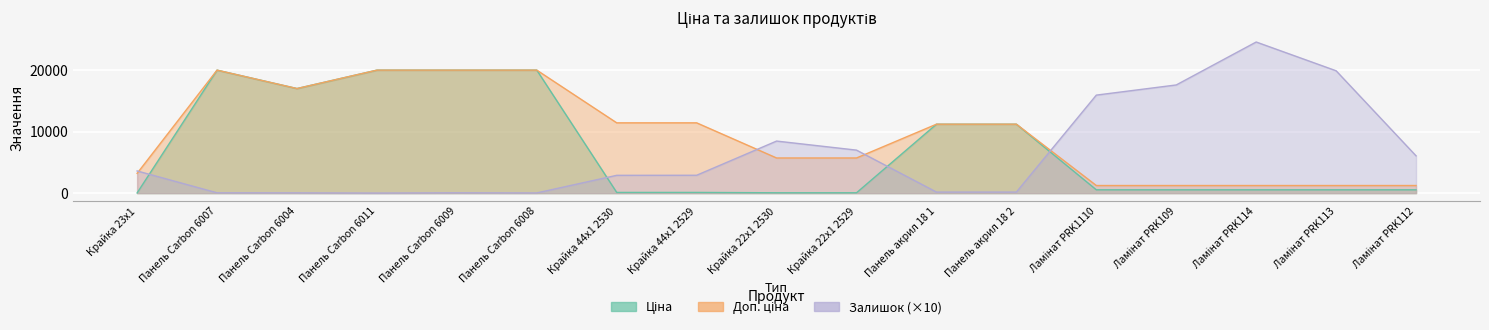

What are all the series names shown in the legend?

Ціна, Доп. ціна, Залишок